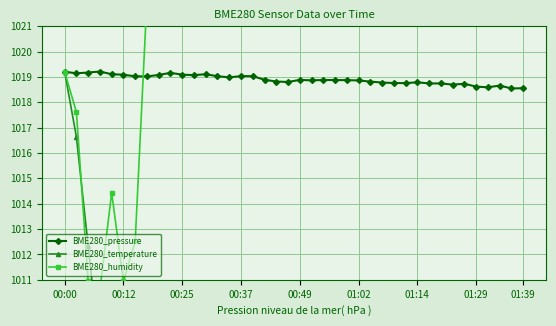

True or false: BME280_pressure has more than 2 interior local peaks.

True